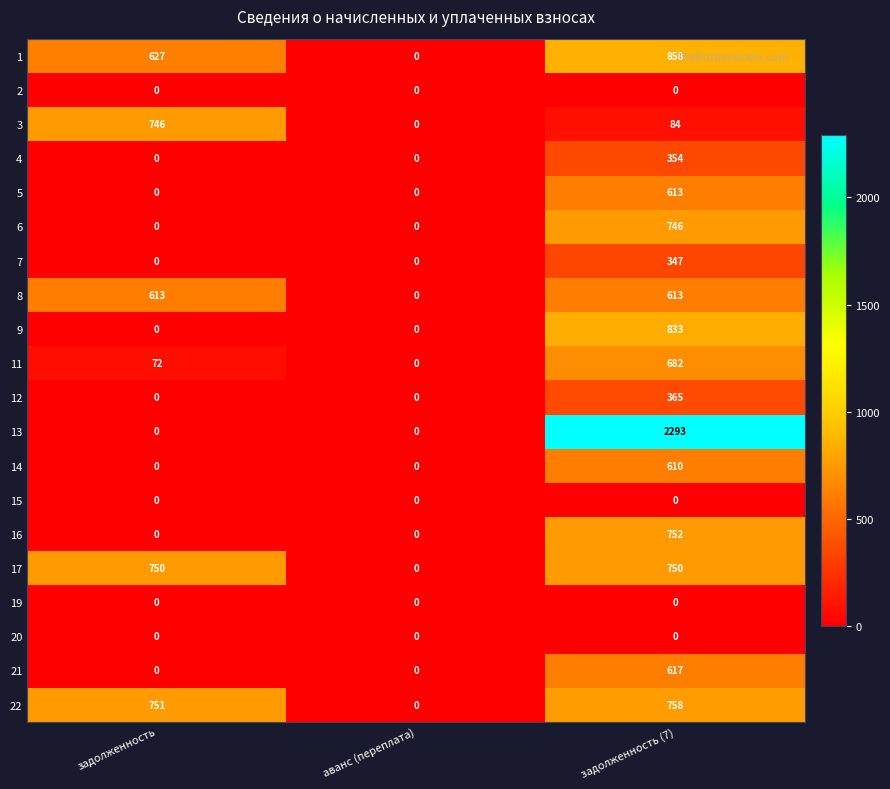

Which series has the largest total across all categories?

13